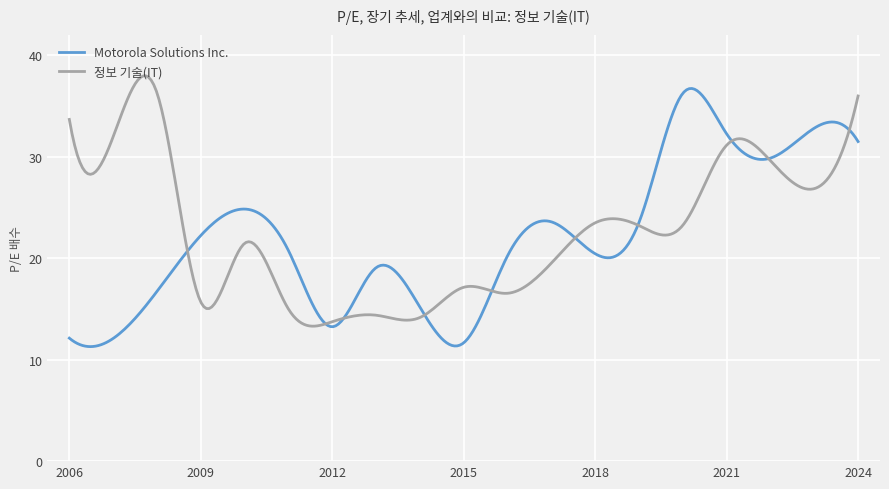

What is the minimum value for Motorola Solutions Inc.?

11.3